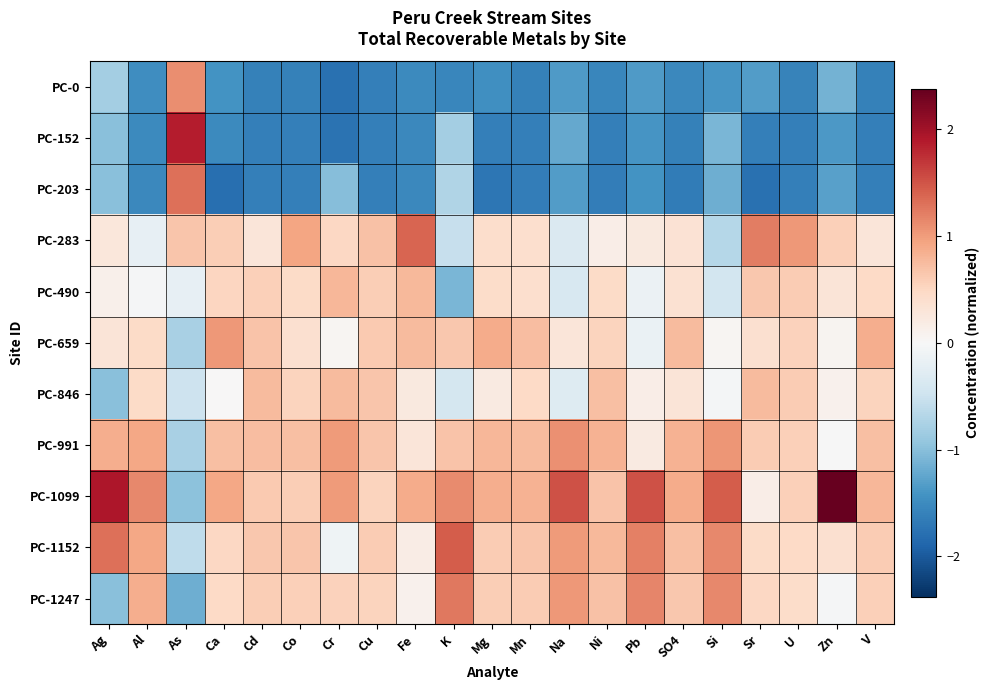

At which category is the sum across all series the highest?

Mg